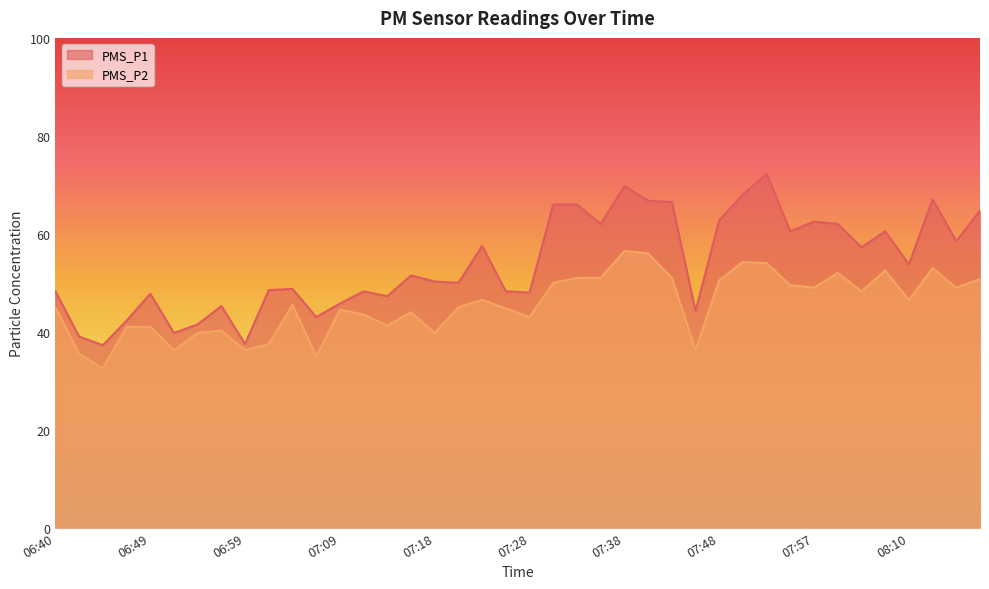

Which has a higher value, 08:17 or 07:26?

08:17